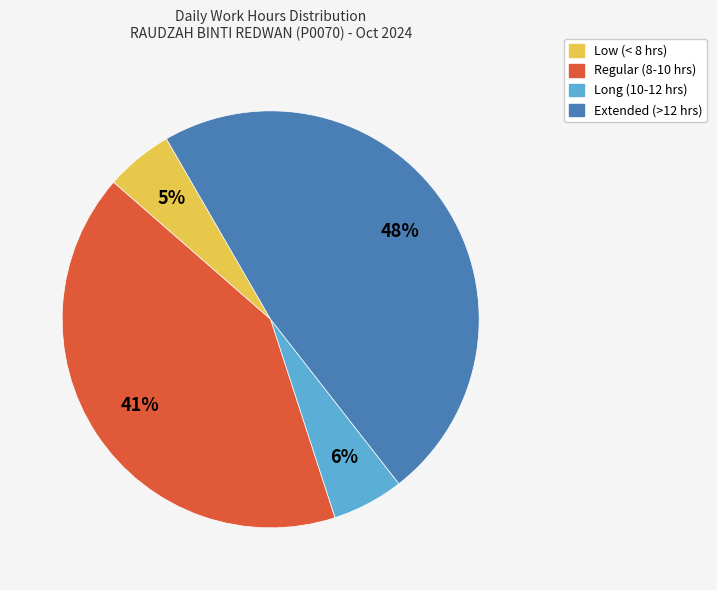

To the nearest percent, what is the difference between the largest and smallest slice percentages?

43%